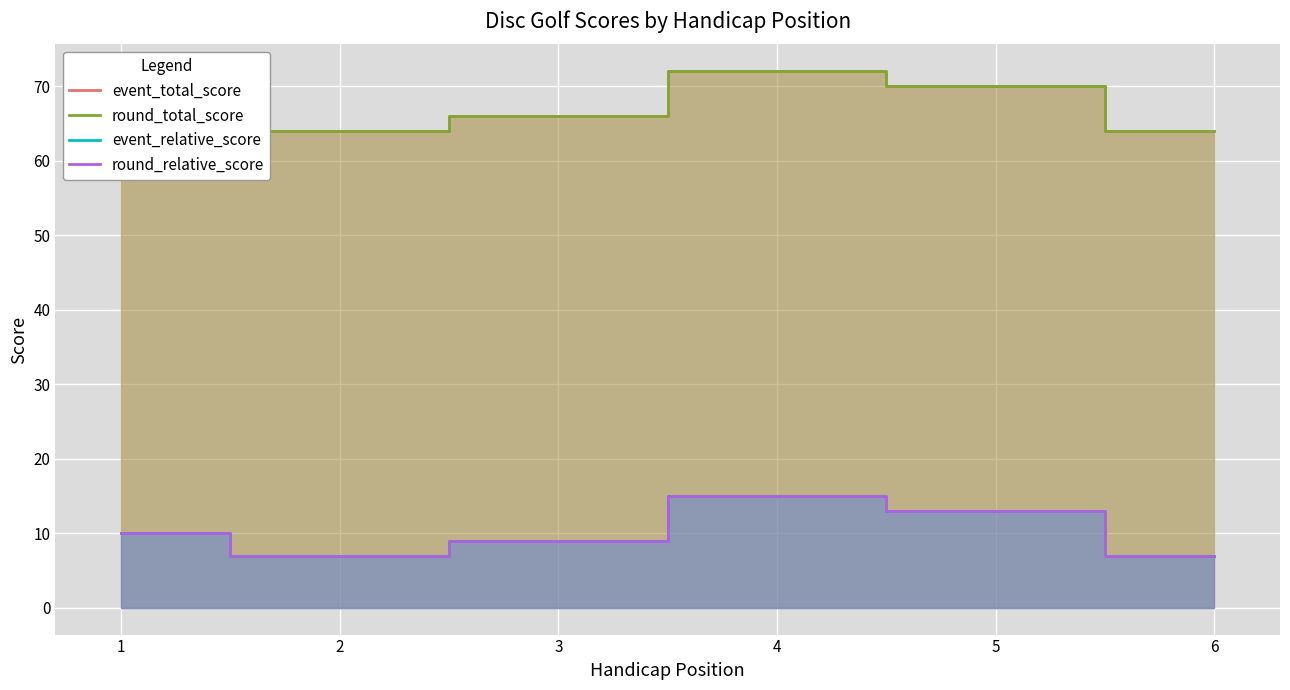

At how many categories does at least one series exceed 49?

6